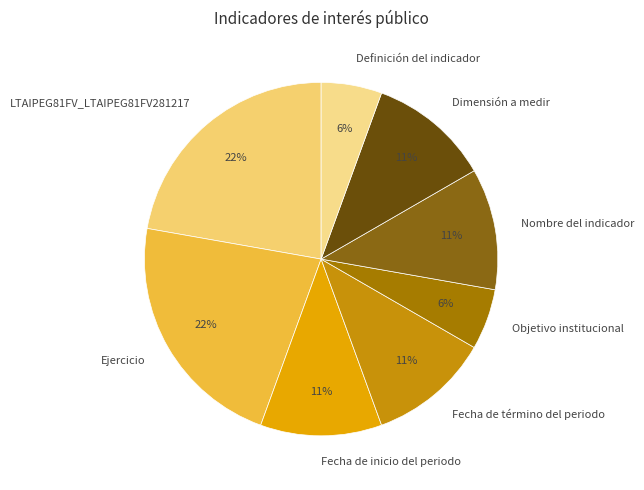

Does any single category account for the majority?

No